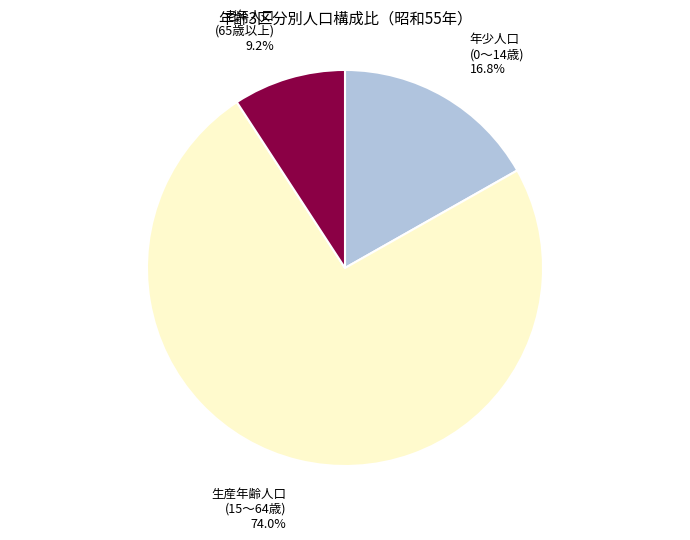

How many slices are in this pie chart?

3